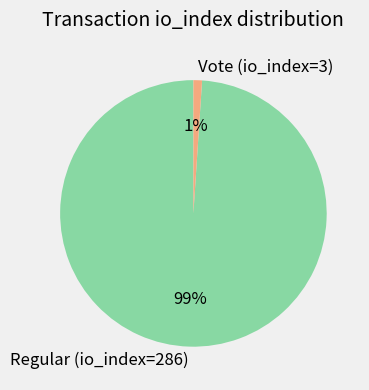

What is the smallest slice in the pie chart?

Vote (io_index=3)